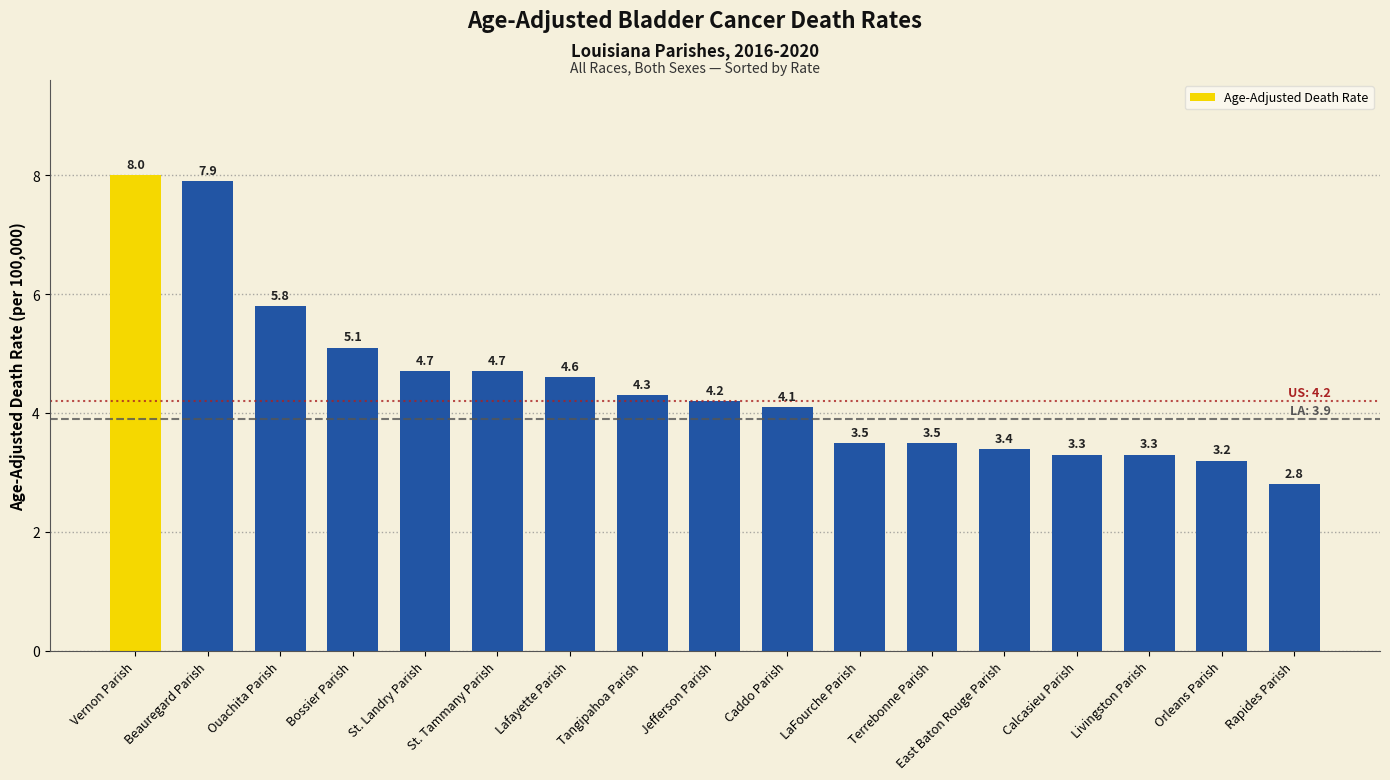

Reading left to right, list all the values displayed in this chart.

Vernon Parish=8.0	Beauregard Parish=7.9	Ouachita Parish=5.8	Bossier Parish=5.1	St. Landry Parish=4.7	St. Tammany Parish=4.7	Lafayette Parish=4.6	Tangipahoa Parish=4.3	Jefferson Parish=4.2	Caddo Parish=4.1	LaFourche Parish=3.5	Terrebonne Parish=3.5	East Baton Rouge Parish=3.4	Calcasieu Parish=3.3	Livingston Parish=3.3	Orleans Parish=3.2	Rapides Parish=2.8